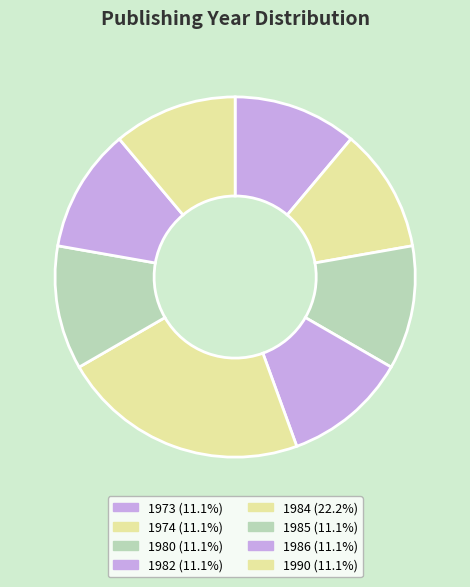

Which has a higher value, 1982 or 1980?

1982